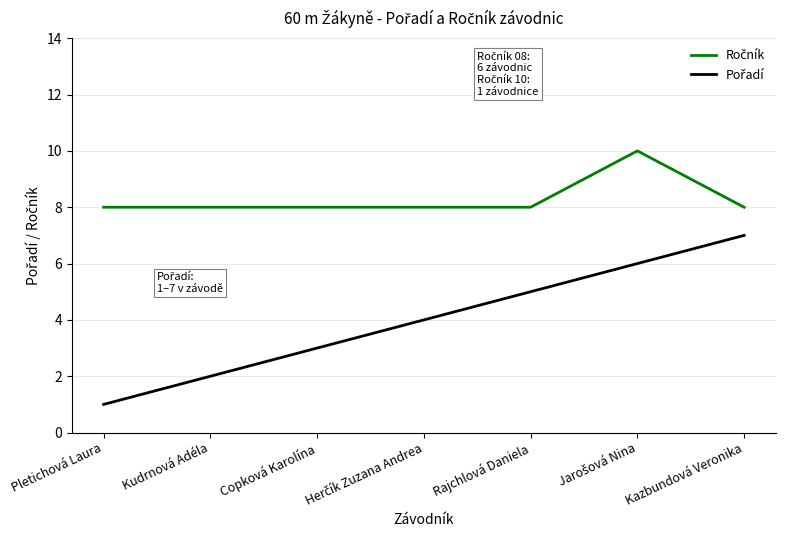

What is the spread (max minus min) of values at Kudrnová Adéla?

6